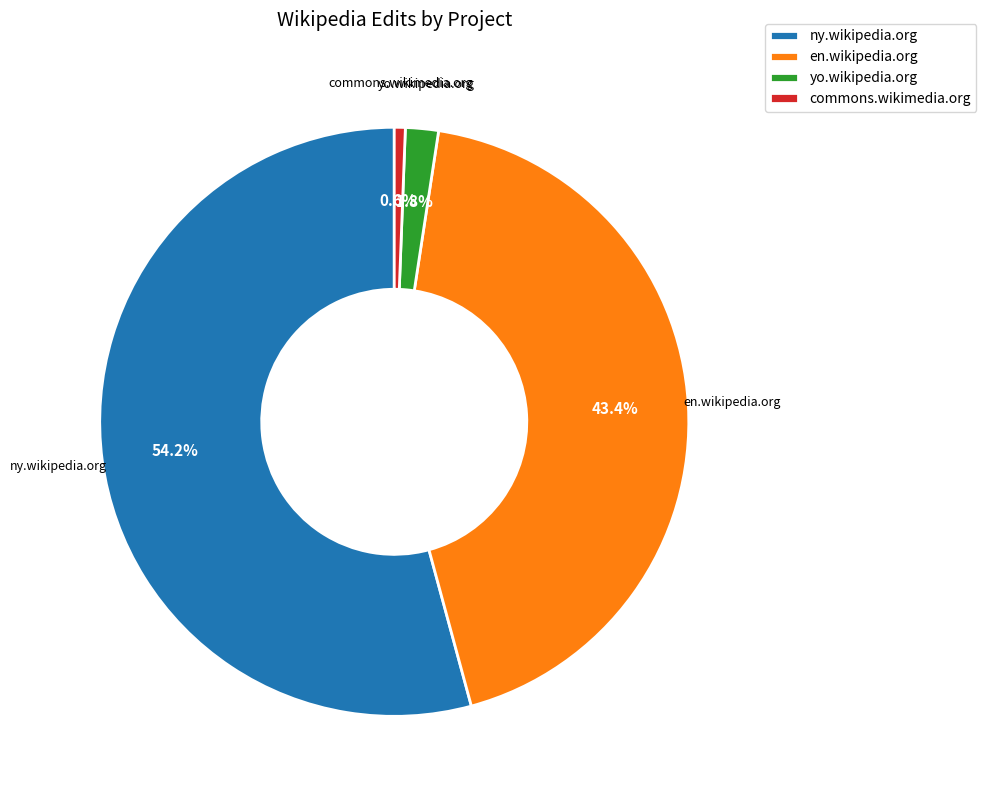

To the nearest percent, what is the average slice percentage?

25%